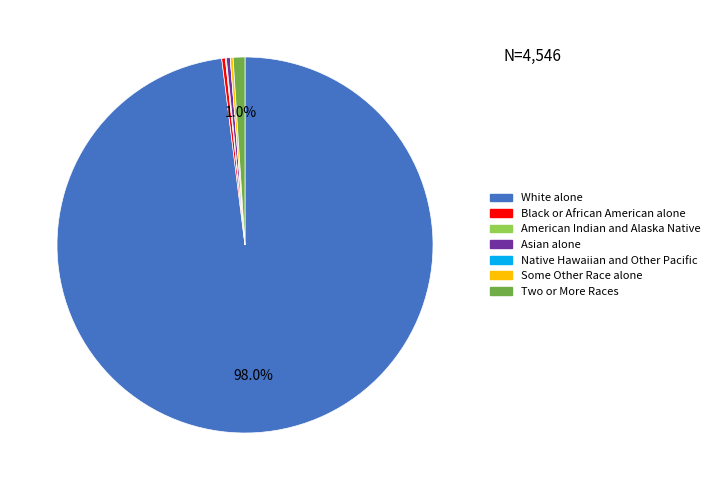

The White alone slice represents 98% of the pie. True or false?

True